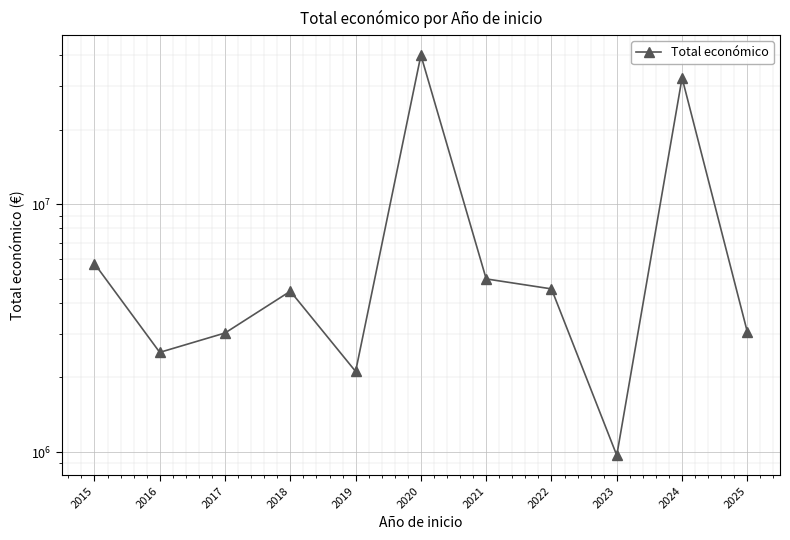

The chart shows a value of 2109516.3 at 2015. True or false?

False